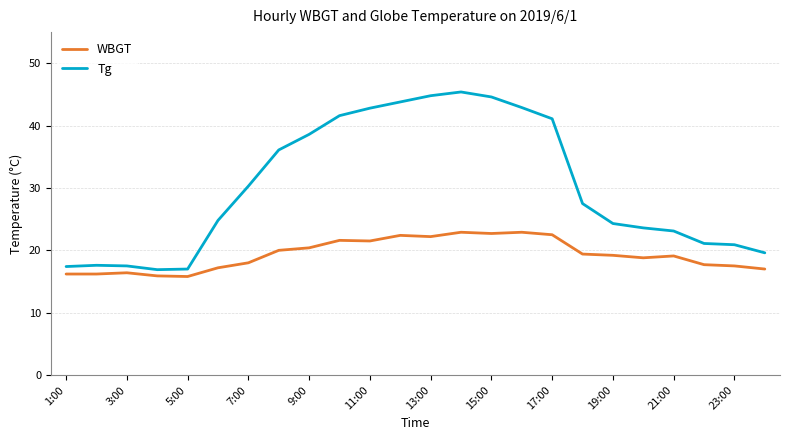

What is the minimum value for WBGT?

15.8